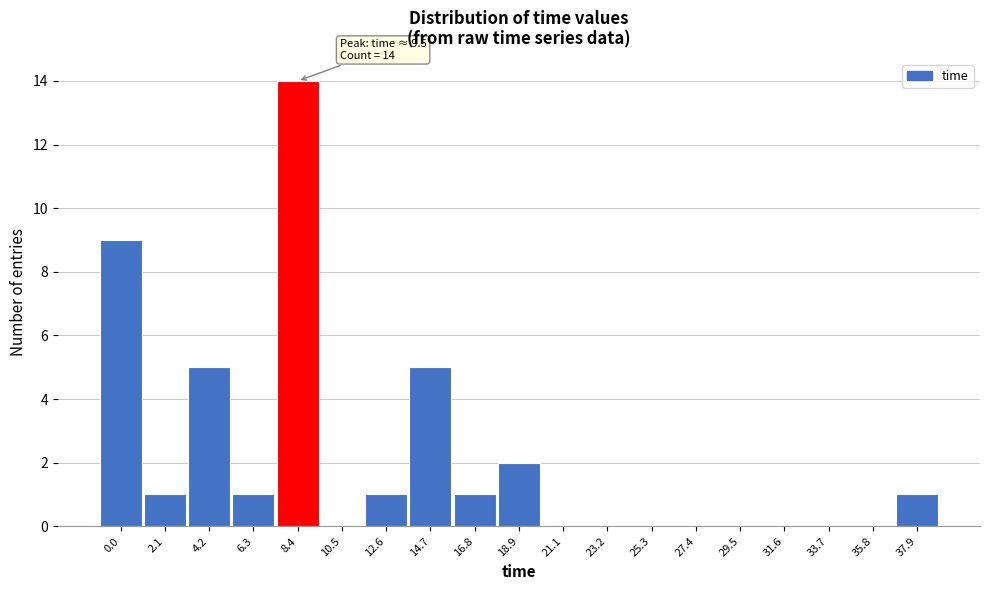

Reading left to right, what are all the values shown in this chart?

0.0=9	2.1=1	4.2=5	6.3=1	8.4=14	10.5=0	12.6=1	14.7=5	16.8=1	18.9=2	21.1=0	23.2=0	25.3=0	27.4=0	29.5=0	31.6=0	33.7=0	35.8=0	37.9=1